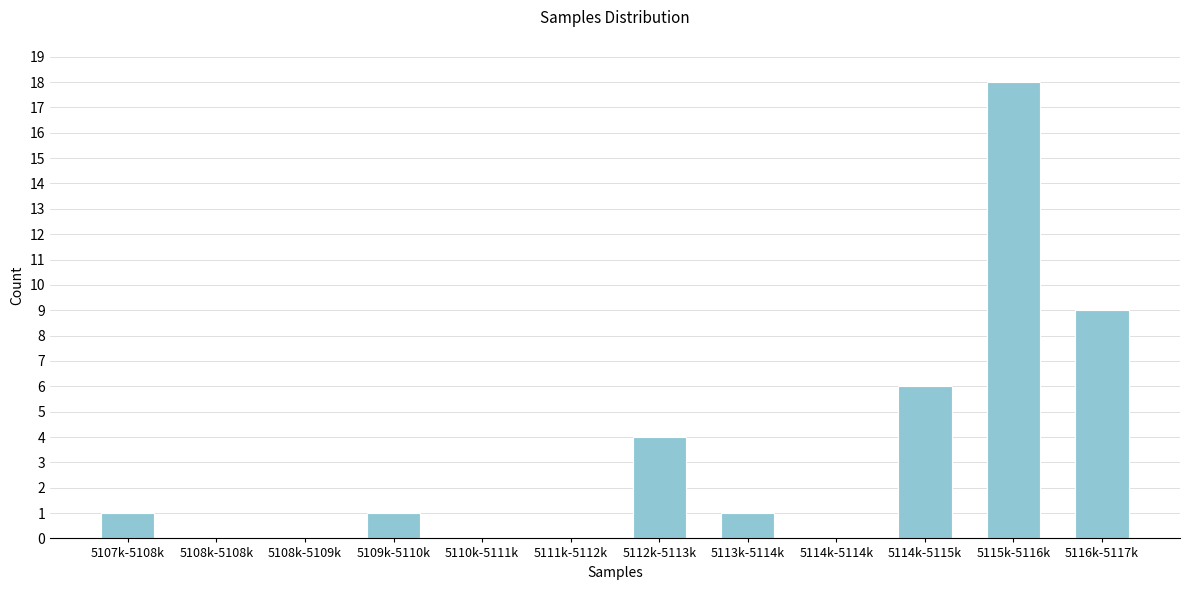

Reading right to left, transcribe all the data shown in this chart.

5116k-5117k=9	5115k-5116k=18	5114k-5115k=6	5114k-5114k=0	5113k-5114k=1	5112k-5113k=4	5111k-5112k=0	5110k-5111k=0	5109k-5110k=1	5108k-5109k=0	5108k-5108k=0	5107k-5108k=1